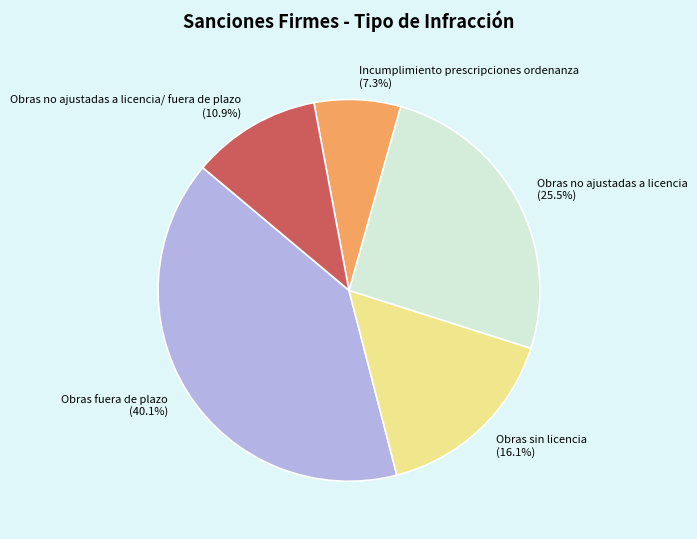

Do Obras no ajustadas a licencia/ fuera de plazo and Incumplimiento prescripciones ordenanza together represent more than half of the pie?

No